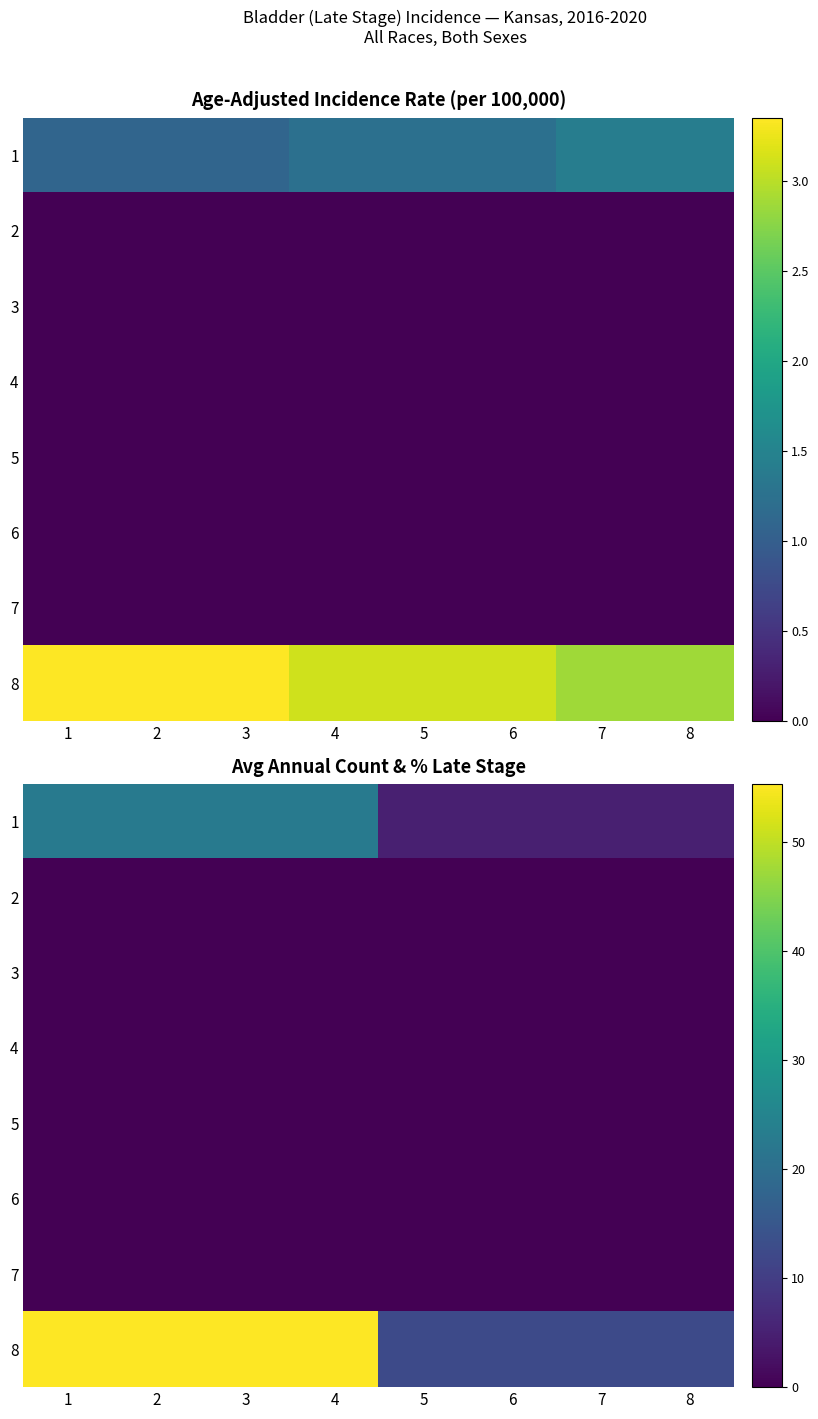

Rank the categories by 7 value from lowest to highest.

1, 2, 3, 4, 5, 6, 7, 8